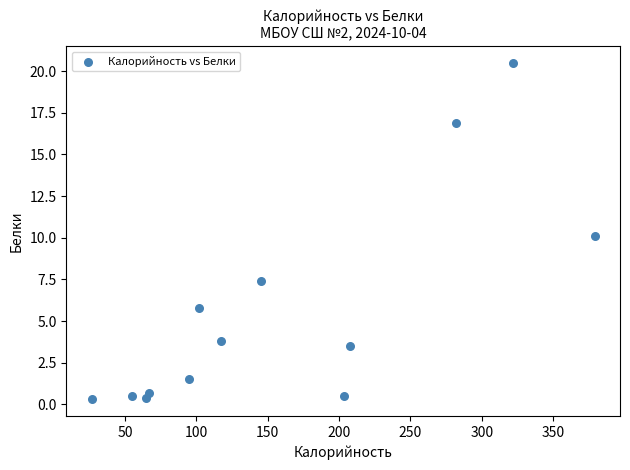

What is the range of X values (max minus min)?

352.7